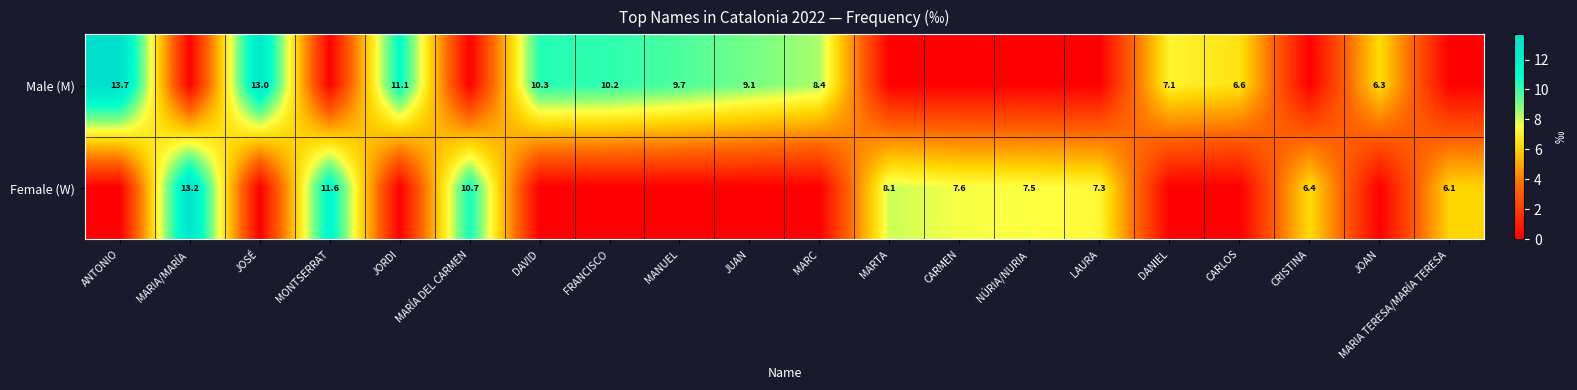

Is the value of Male (M) at JOAN greater than the value of Female (W) at MONTSERRAT?

No